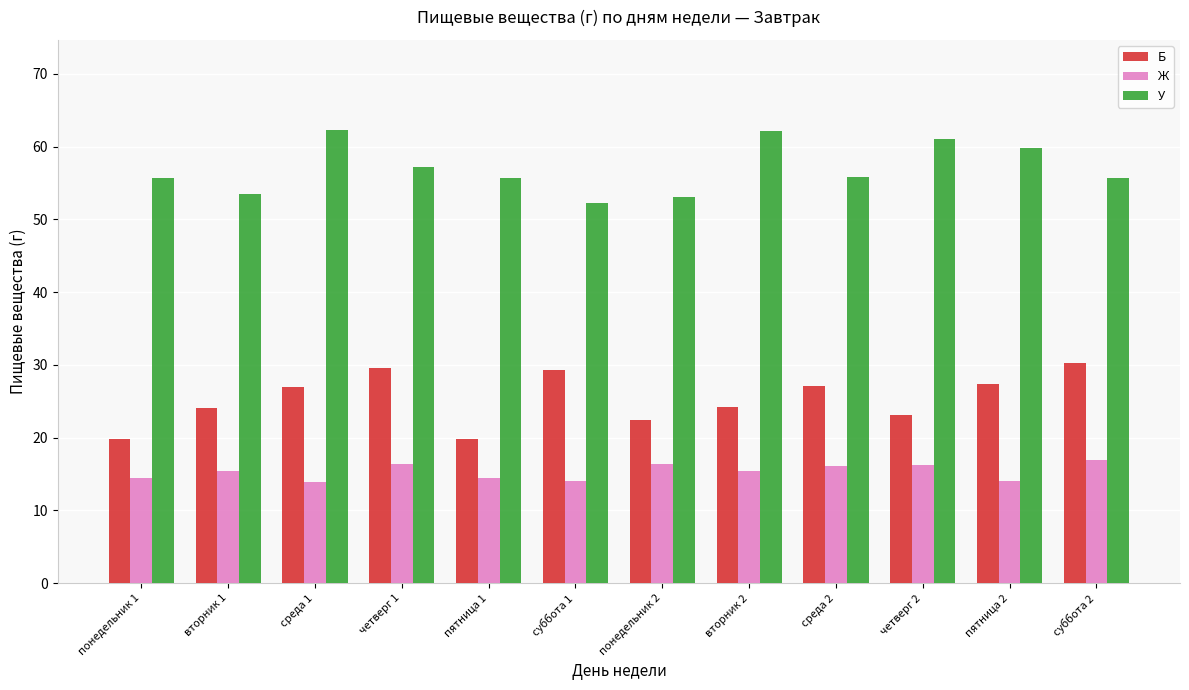

What is the average value of the Б series?

25.4